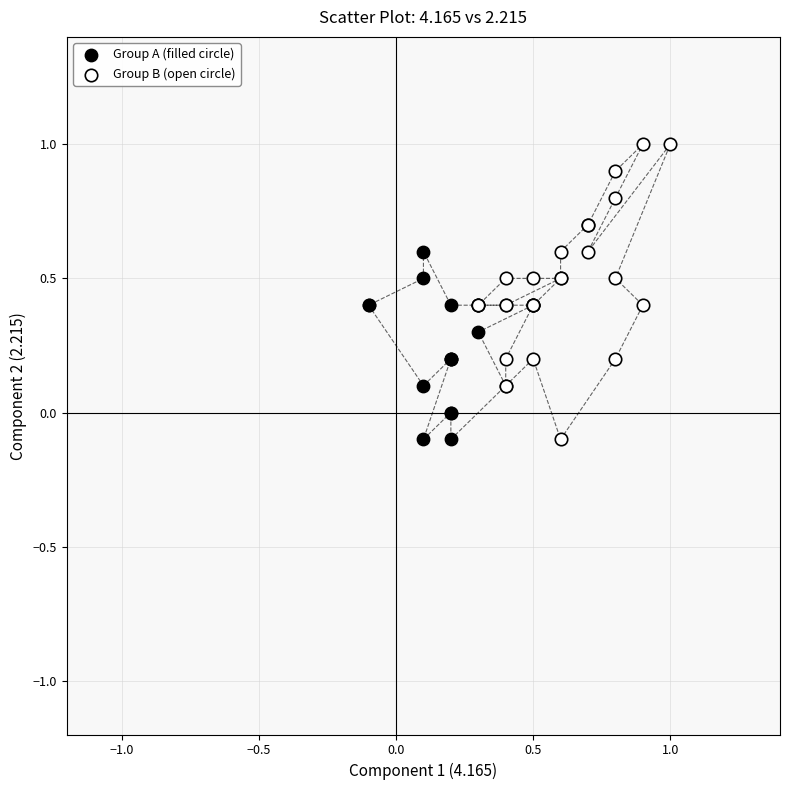

Which series has the largest Y range (max minus min)?

Group B (open circle)